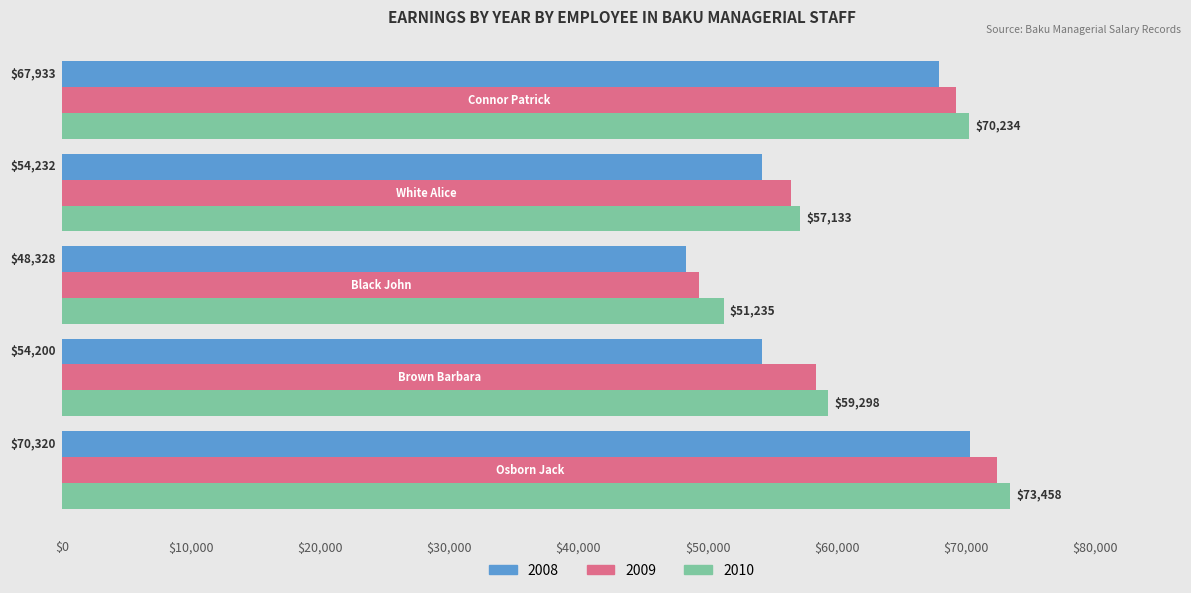

Rank the series by their maximum value, from highest to lowest.

2010, 2009, 2008